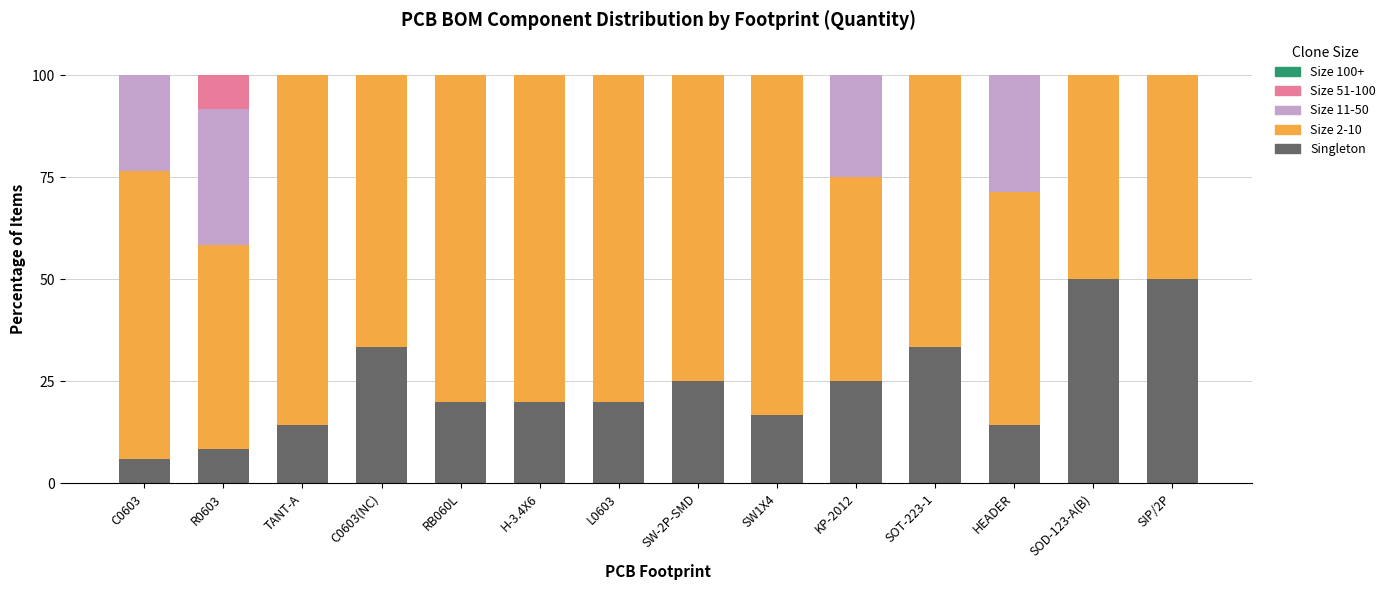

The value of Singleton at SOT-223-1 is 33.3. True or false?

True